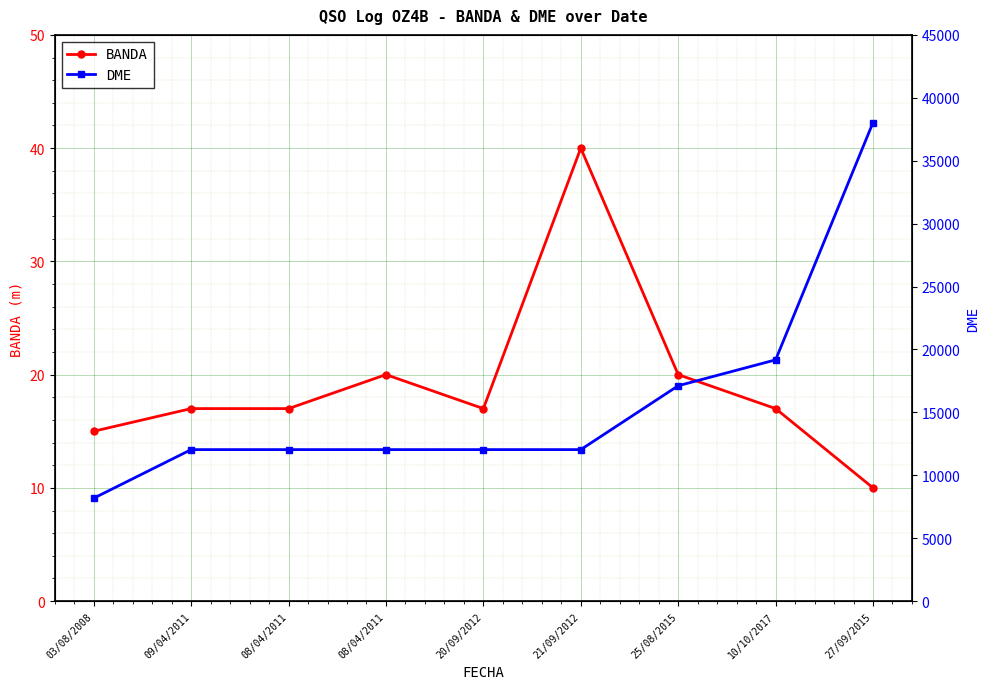

How many interior local valleys does the BANDA series have?

1